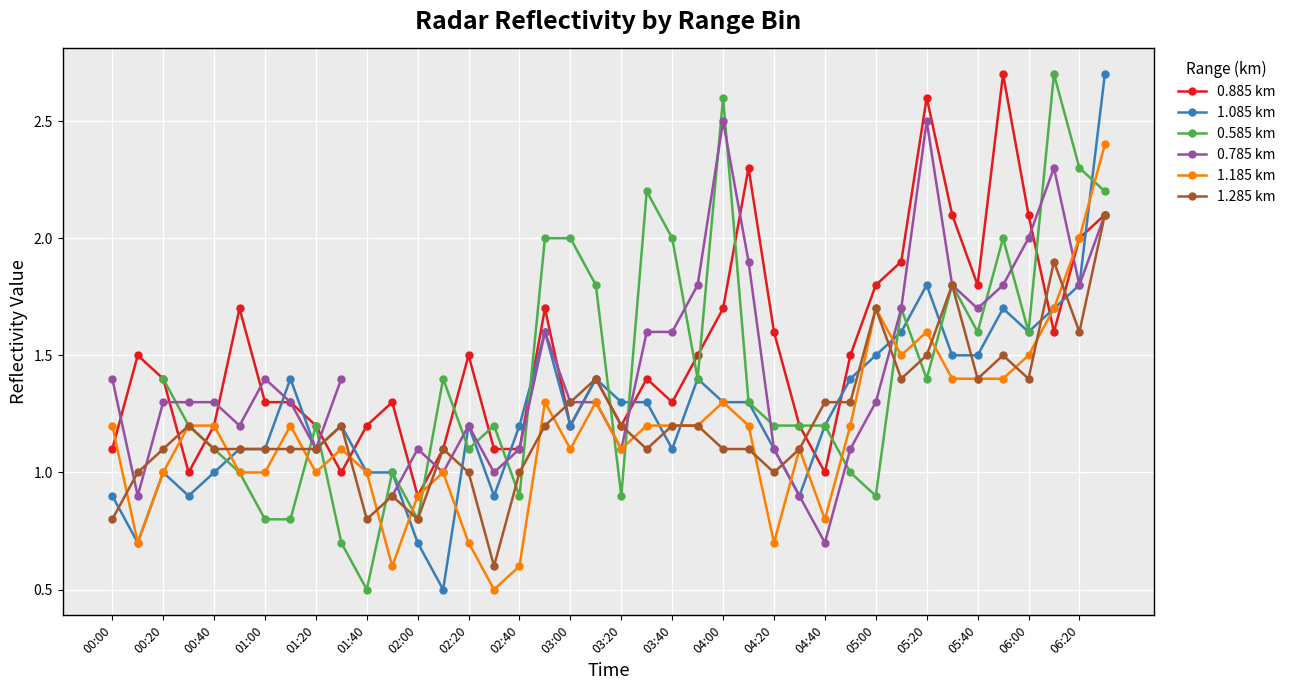

What is the highest value of the 1.285 km series?

2.1